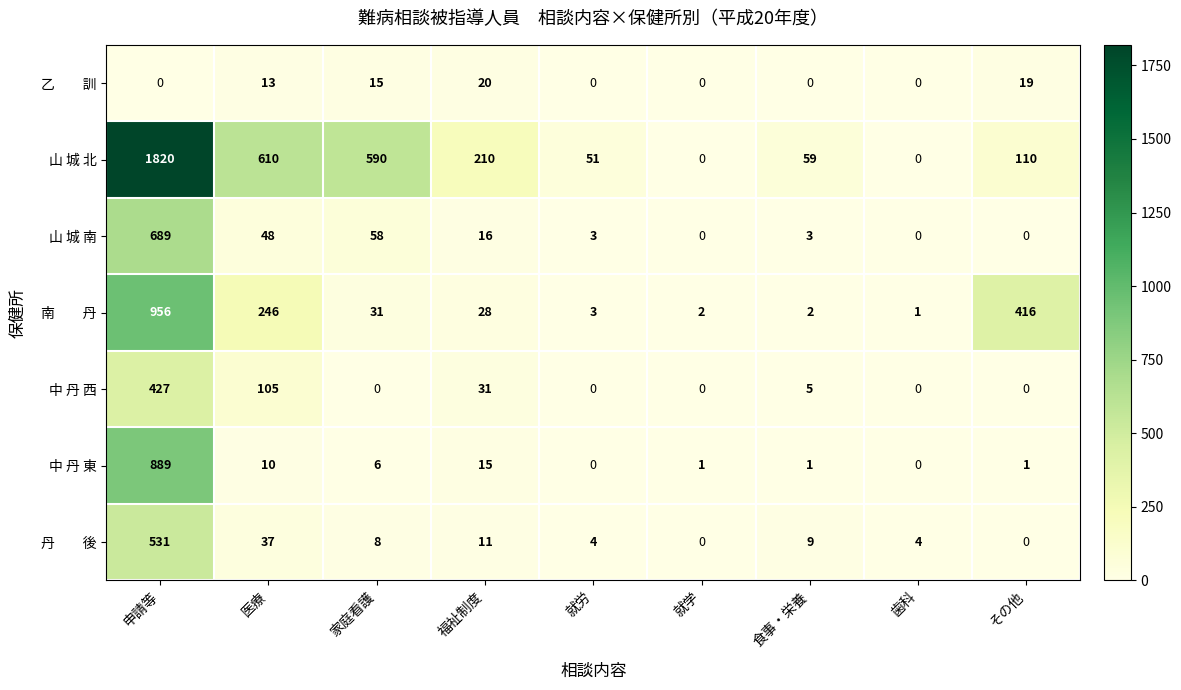

Is the value of 中 丹 西 at その他 greater than the value of 中 丹 東 at 医療?

No